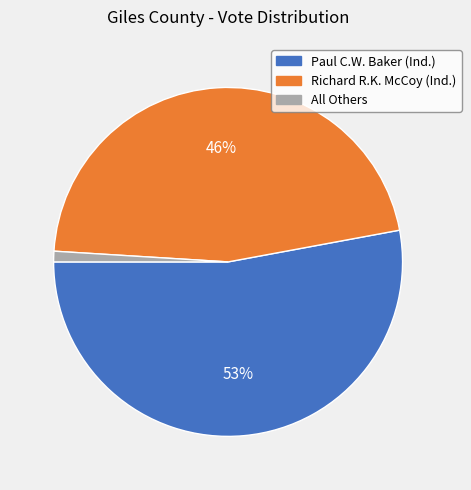

To the nearest percent, what is the difference between the largest and smallest slice percentages?

52%